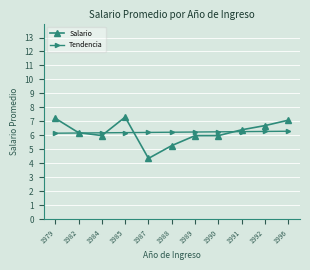

What is the approximate value of Tendencia at 1988?

6.2